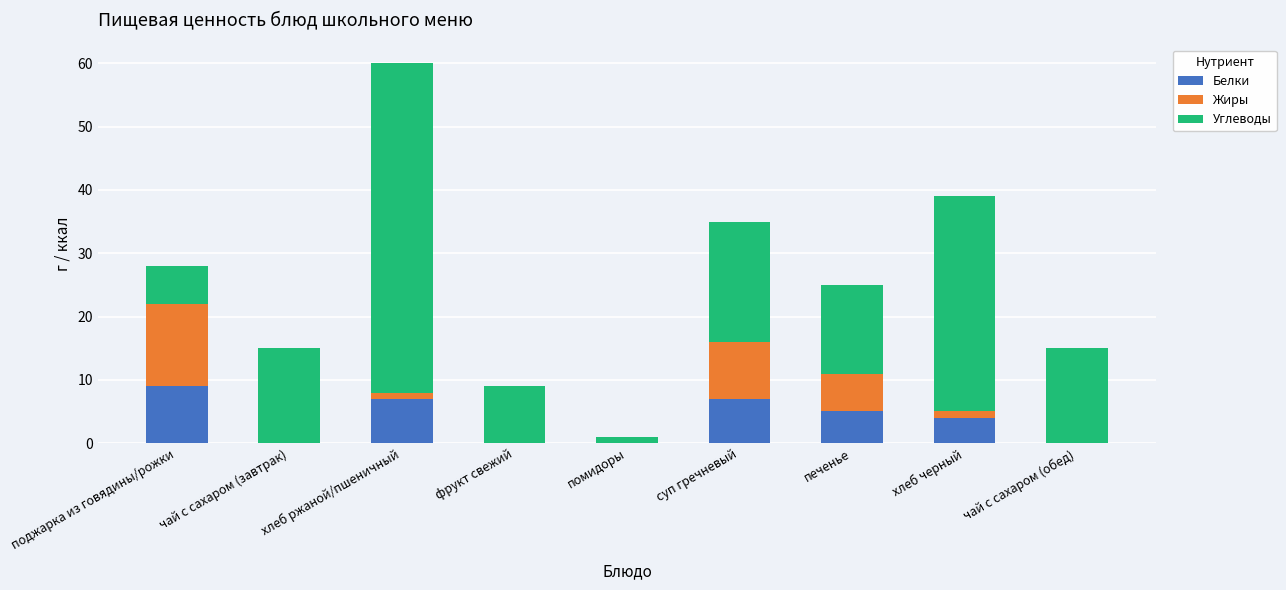

Is it true that Белки equals 5 at поджарка из говядины/рожки?

False